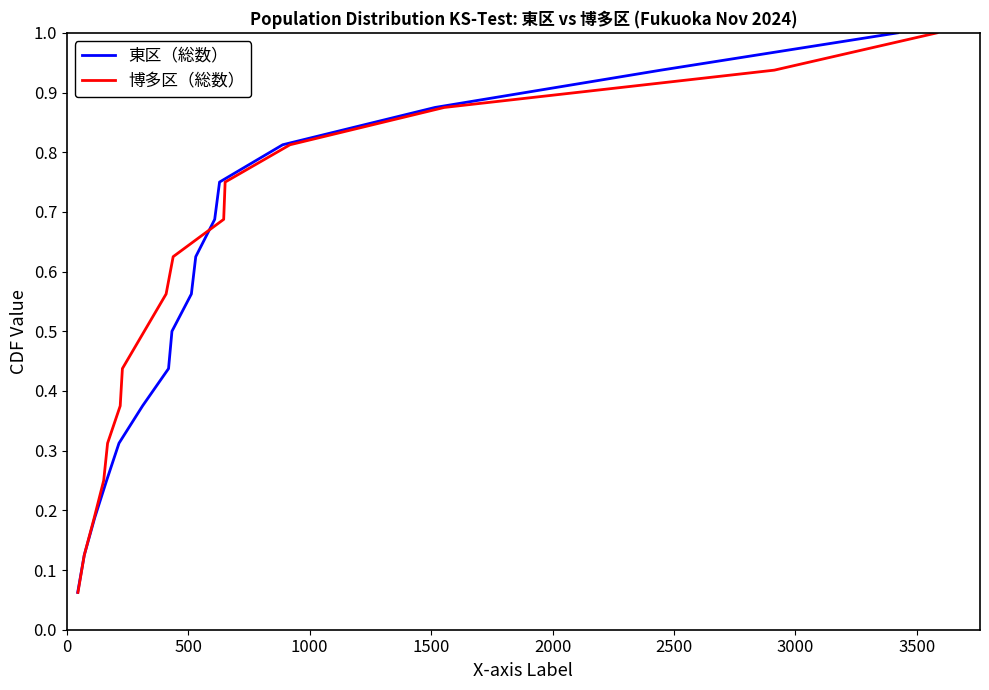

True or false: 博多区（総数） has a value of 1.1 at 10.

False